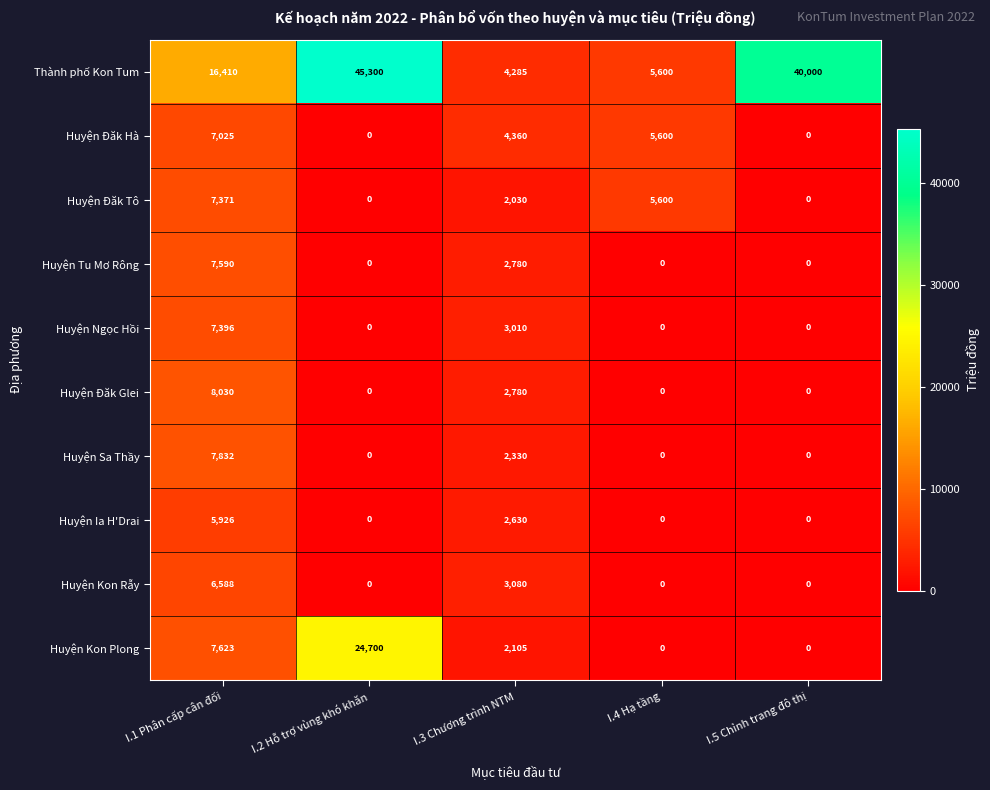

At how many categories does at least one series exceed 16071?

3